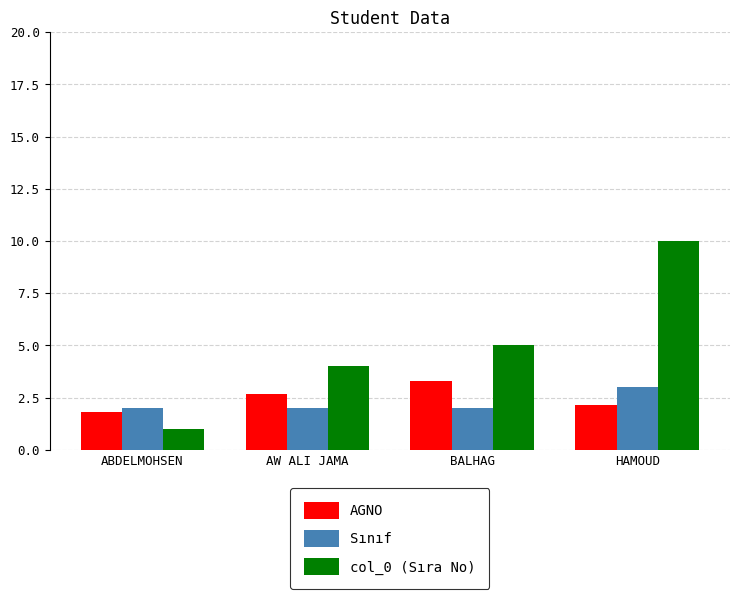

How many data points does each series have?

4